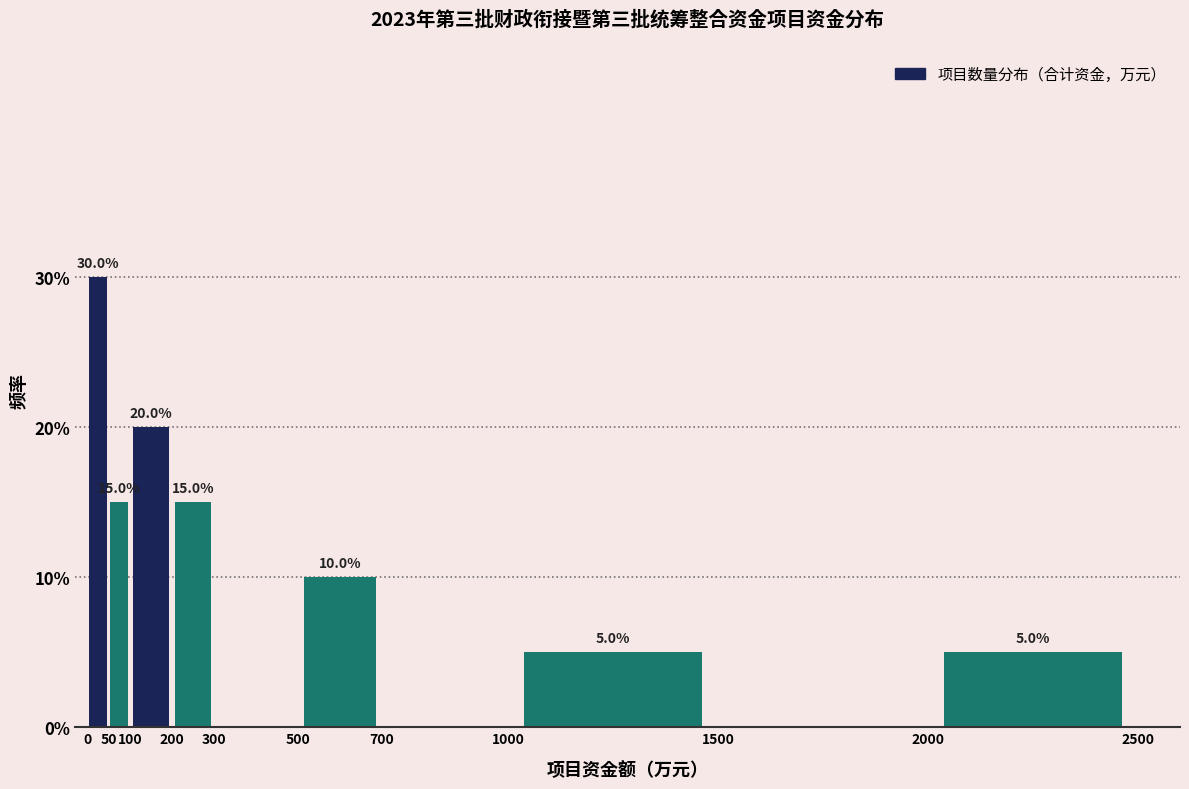

Which range on the x-axis has the tallest bar?

0 to 50